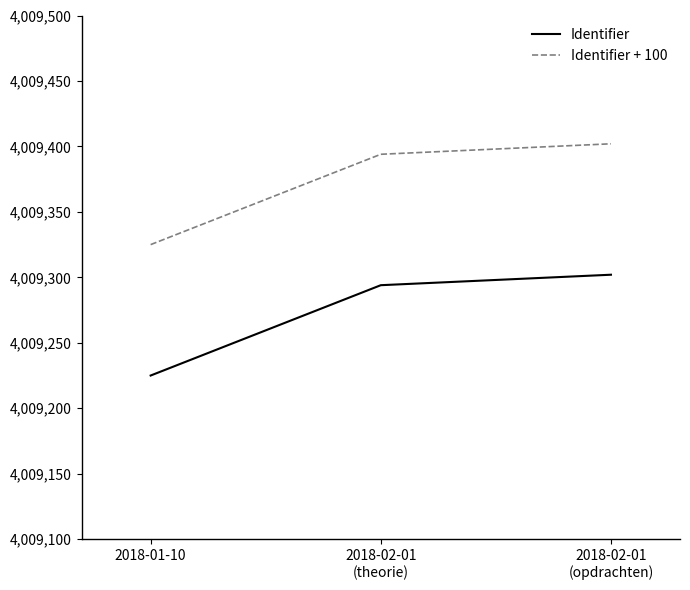

What is the greatest value displayed?

4009402